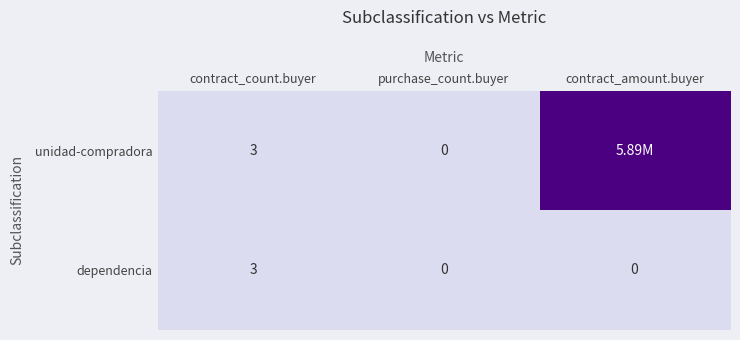

How many data points does each series have?

3